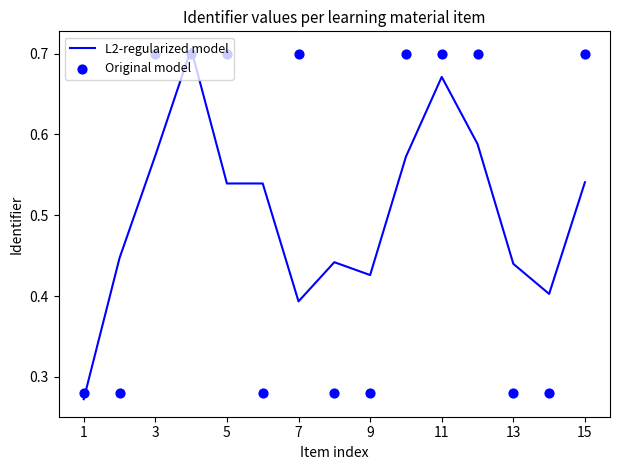

What are all the series names shown in the legend?

L2-regularized model, Original model